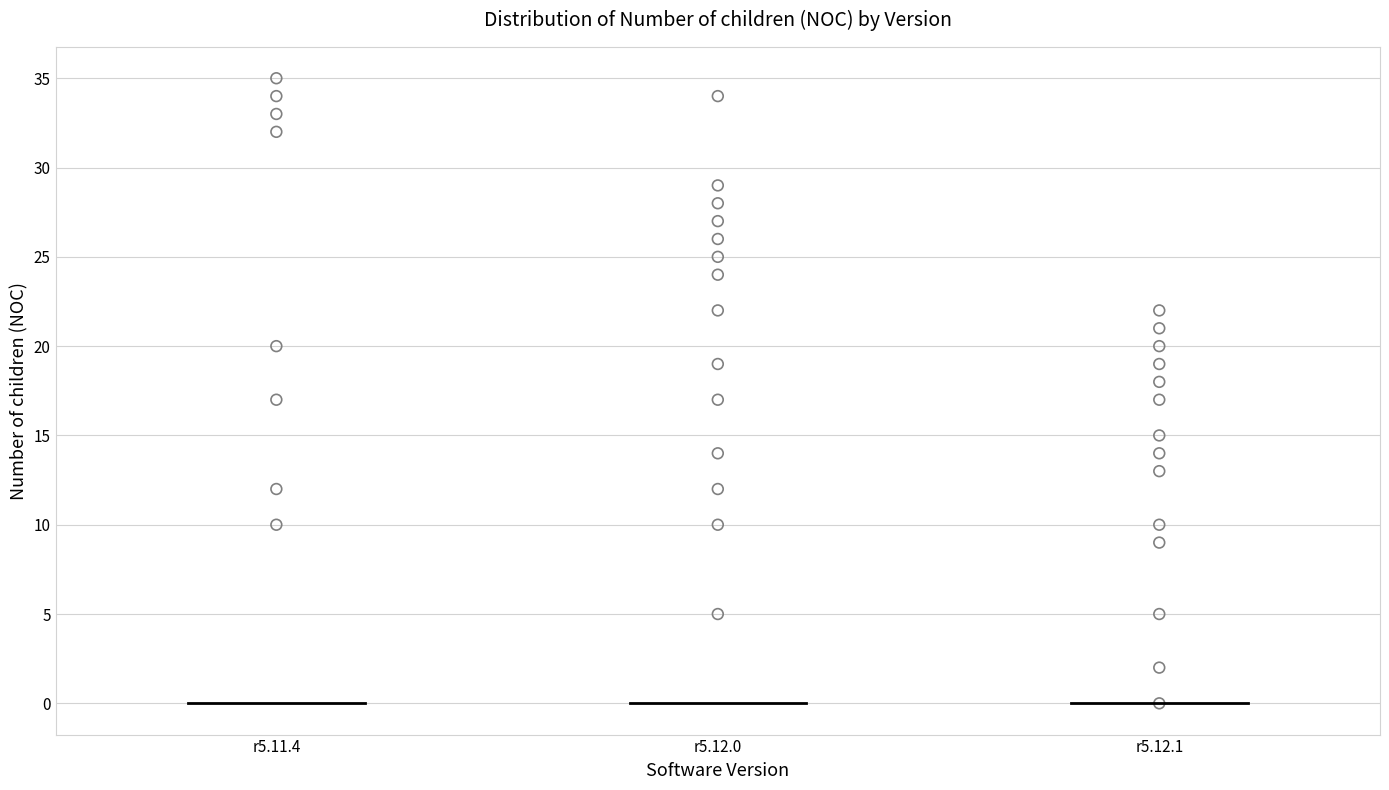

What is the range of Y values (max minus min)?

35